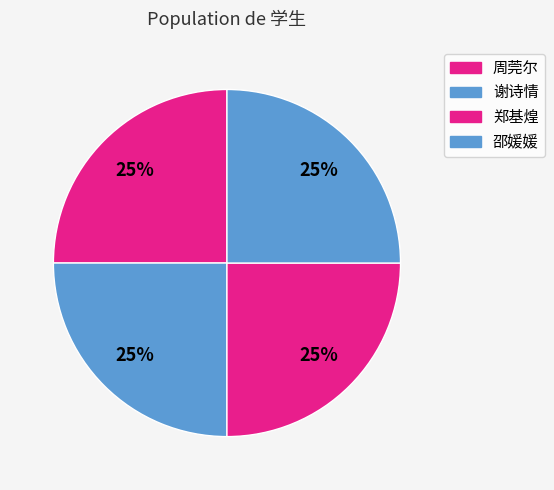

Is there any slice that represents more than half of the pie?

No